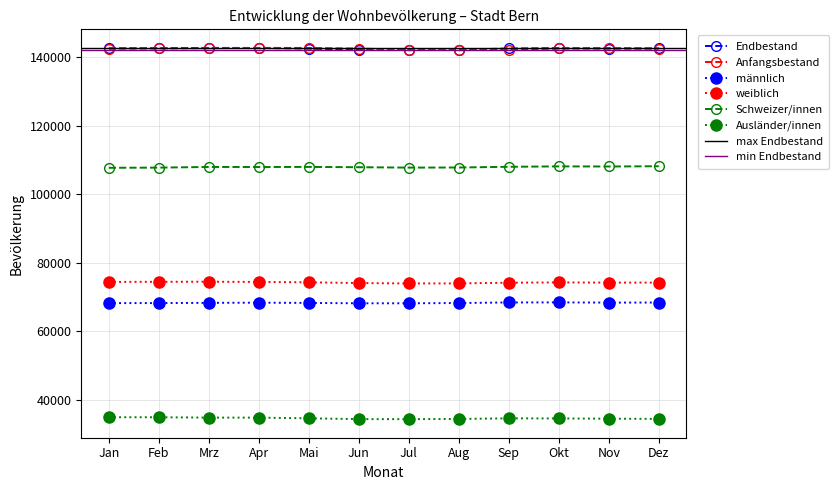

What is the average value of the männlich series?

68242